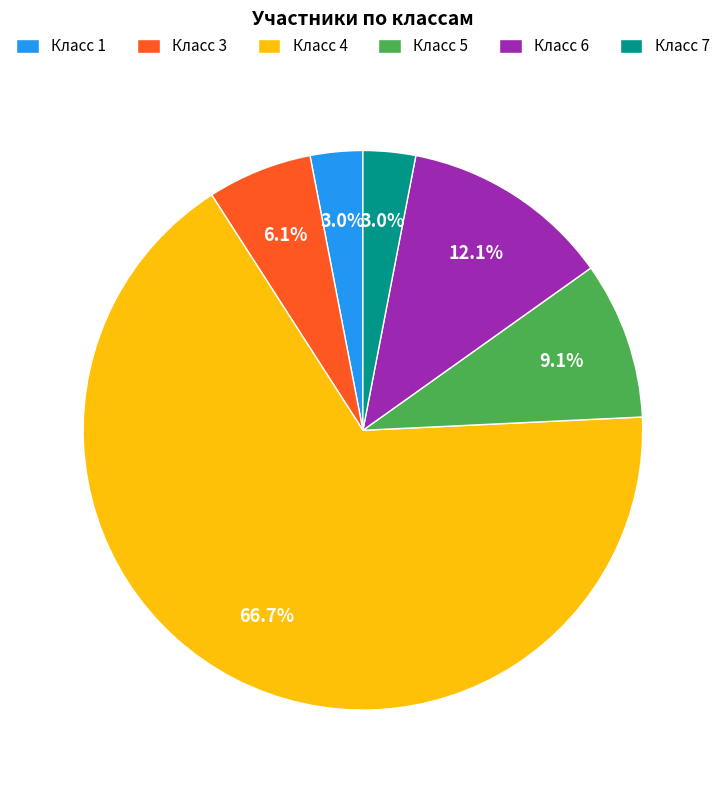

Does any single category account for the majority?

Yes